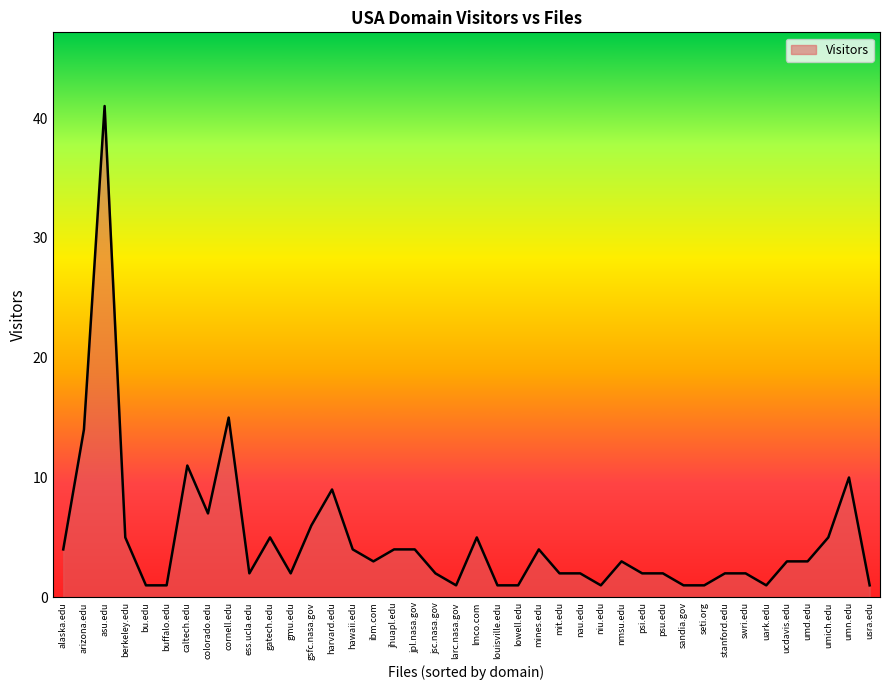

What is the sum of all values?

193